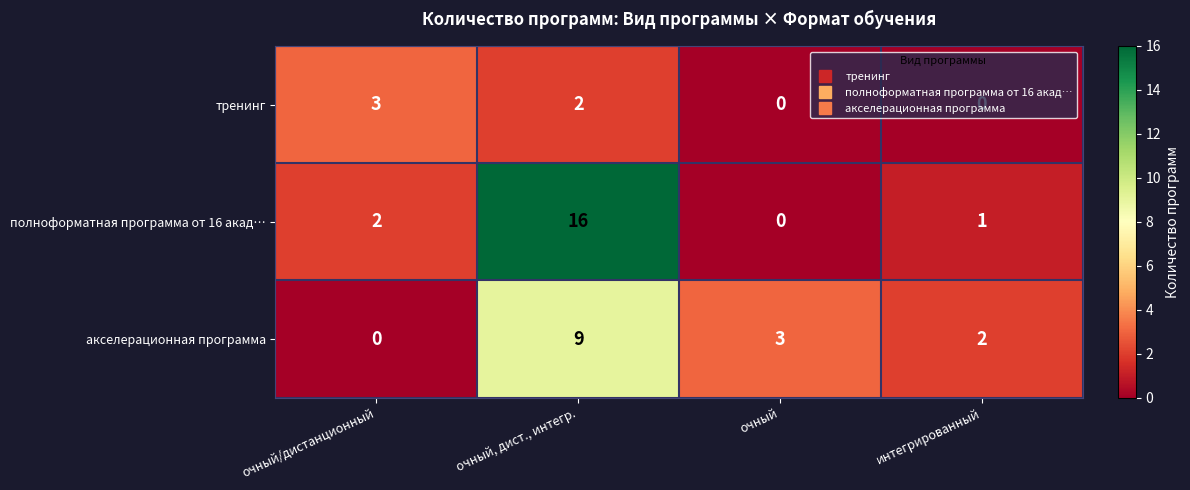

True or false: тренинг has a value of 1 at интегрированный.

False